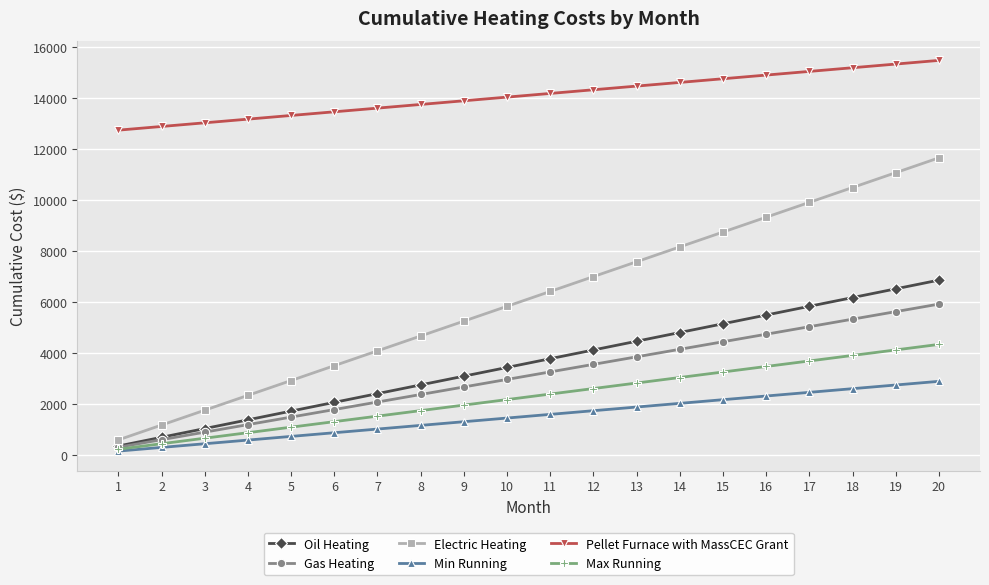

How many data points does each series have?

20